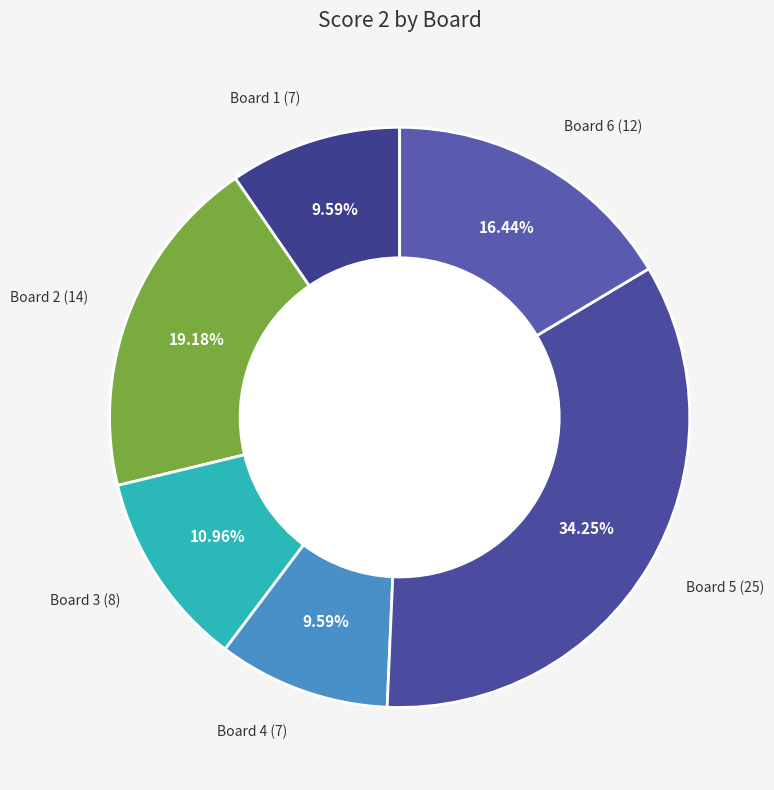

To the nearest percent, what percentage of the pie is Board 5?

34%